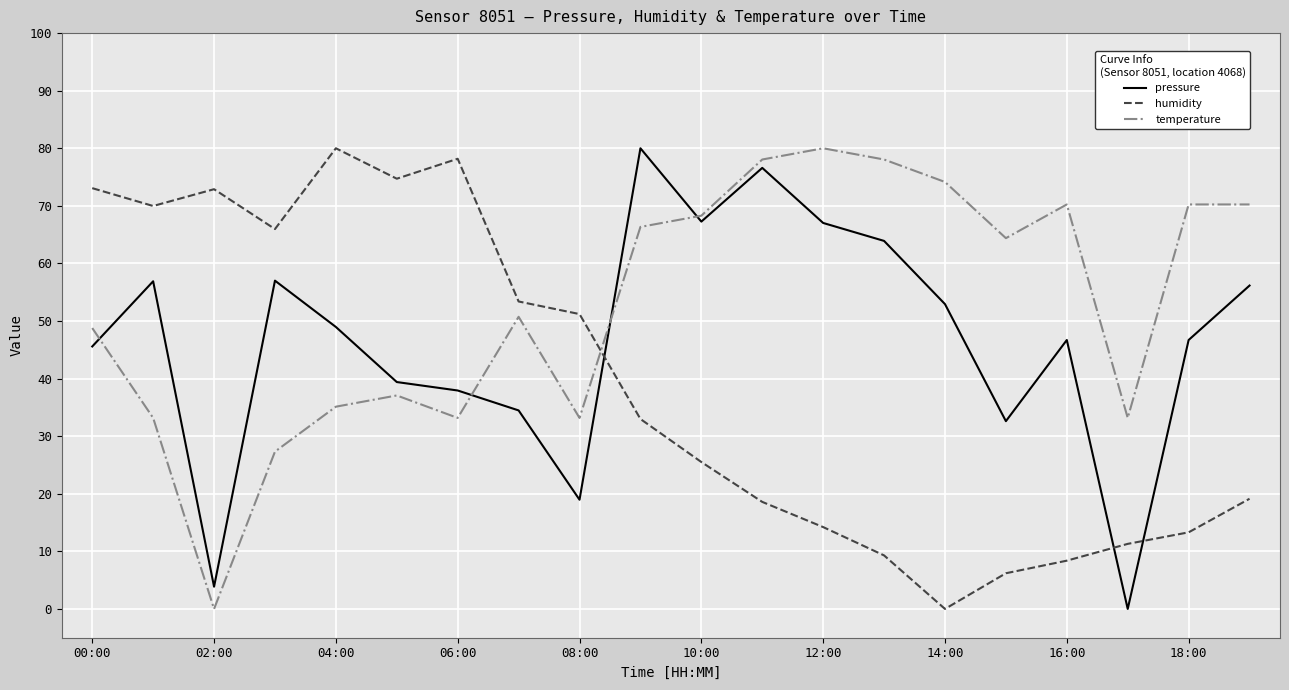

In temperature, how many points are lower than both neighbors (excluding endpoints)?

5